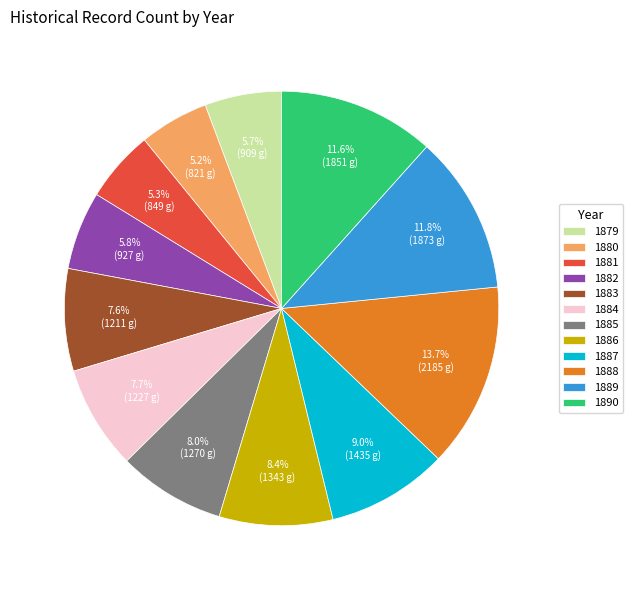

To the nearest percent, what percentage of the pie is 1885?

8%